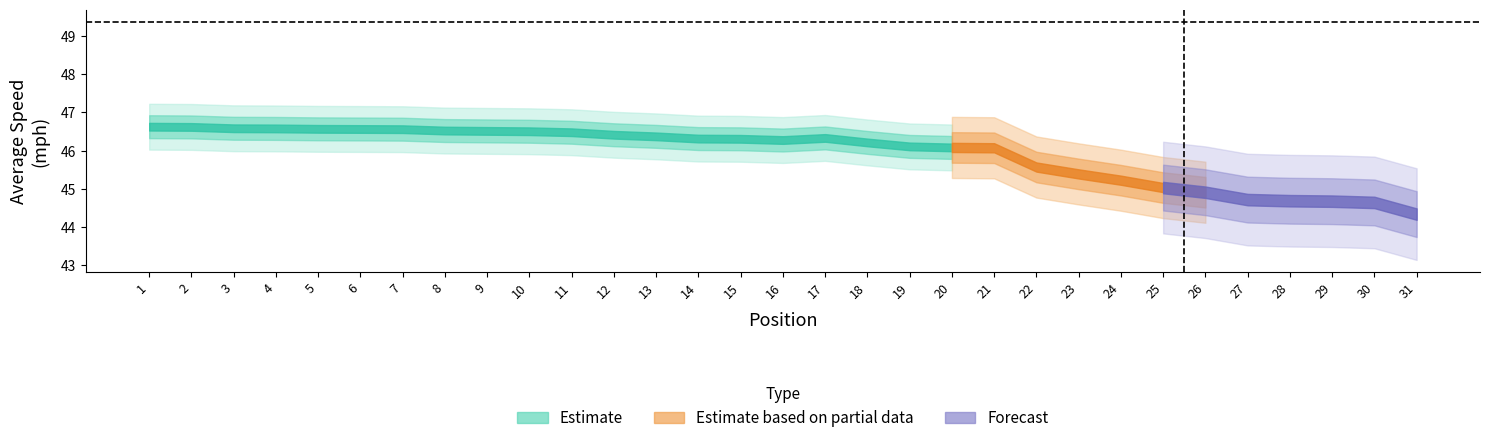

Rank the categories by Average Speed value from lowest to highest.

31, 30, 29, 28, 27, 26, 25, 24, 23, 22, 21, 20, 19, 18, 16, 15, 14, 17, 13, 12, 11, 10, 9, 8, 7, 6, 5, 4, 3, 2, 1